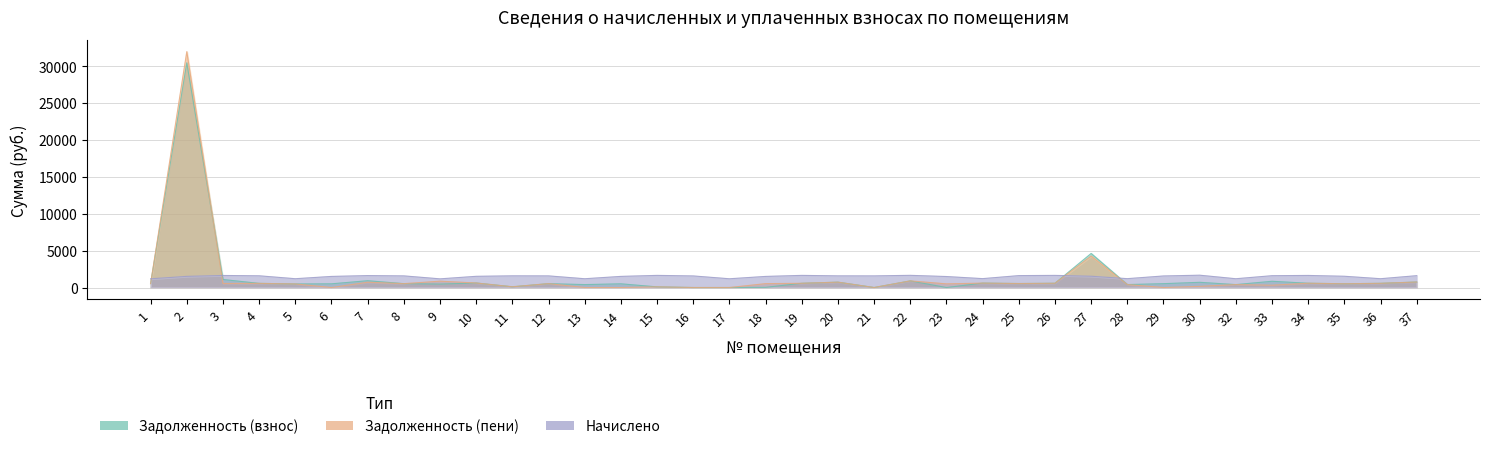

At which category is the sum across all series the highest?

2